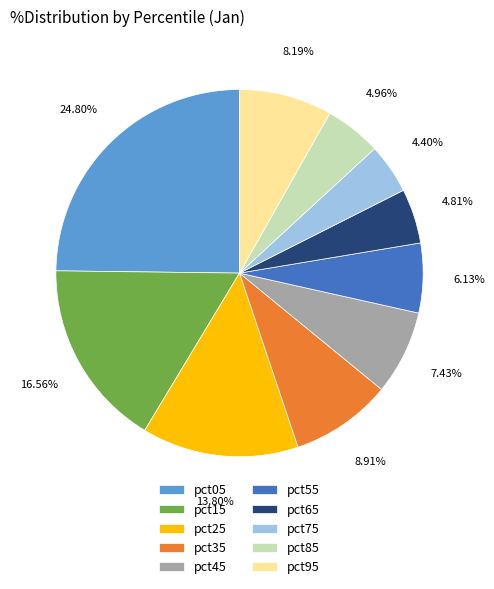

Is pct65 the majority of the pie?

No